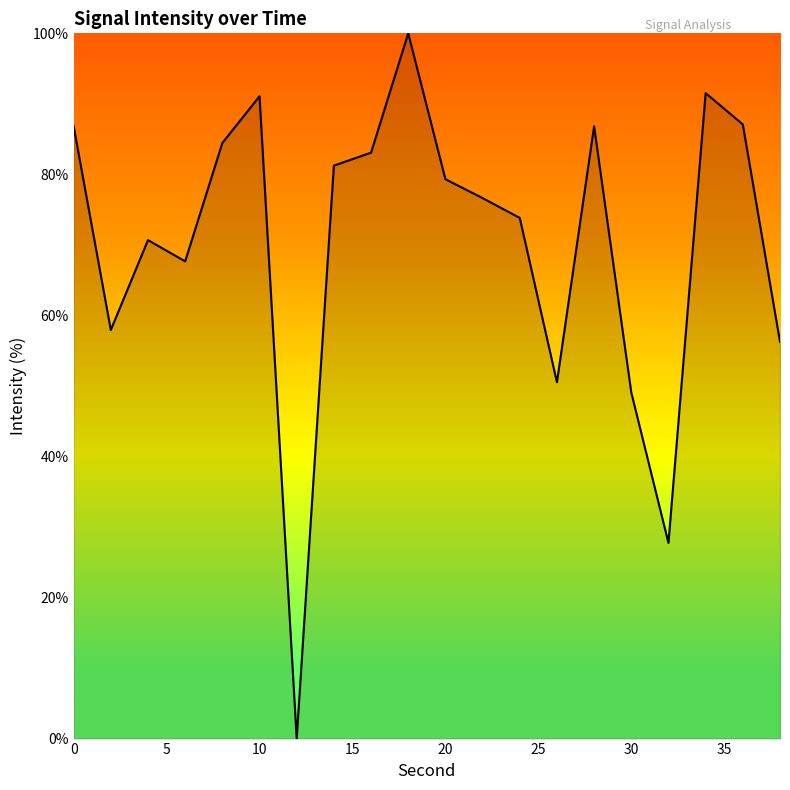

True or false: there are more than 1 points higher than both neighbors.

True